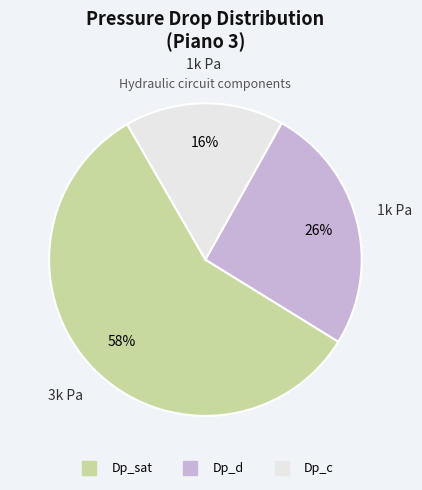

To the nearest percent, what is the combined percentage of Dp_c and Dp_d?

42%